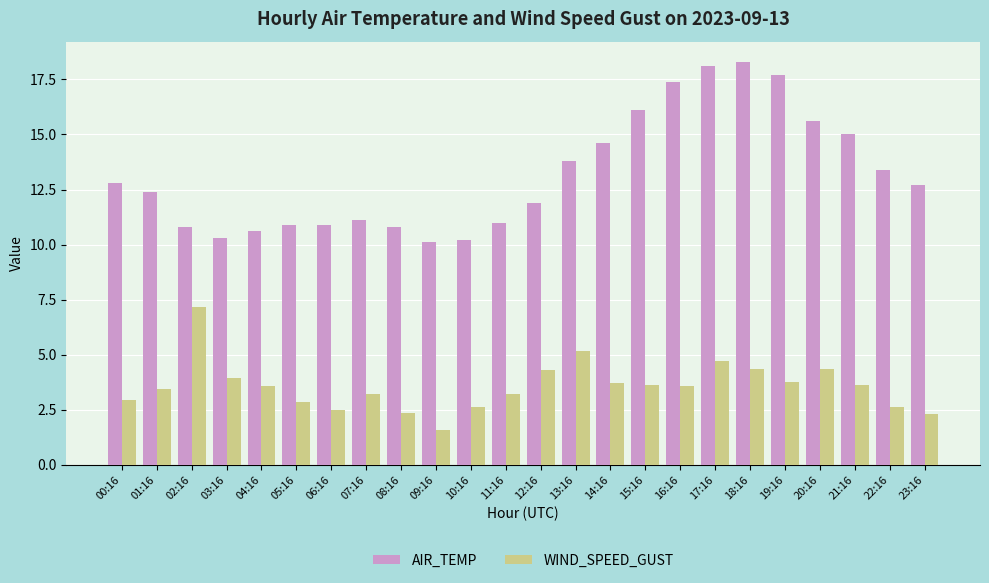

List the series in order of their overall mean, lowest first.

WIND_SPEED_GUST, AIR_TEMP